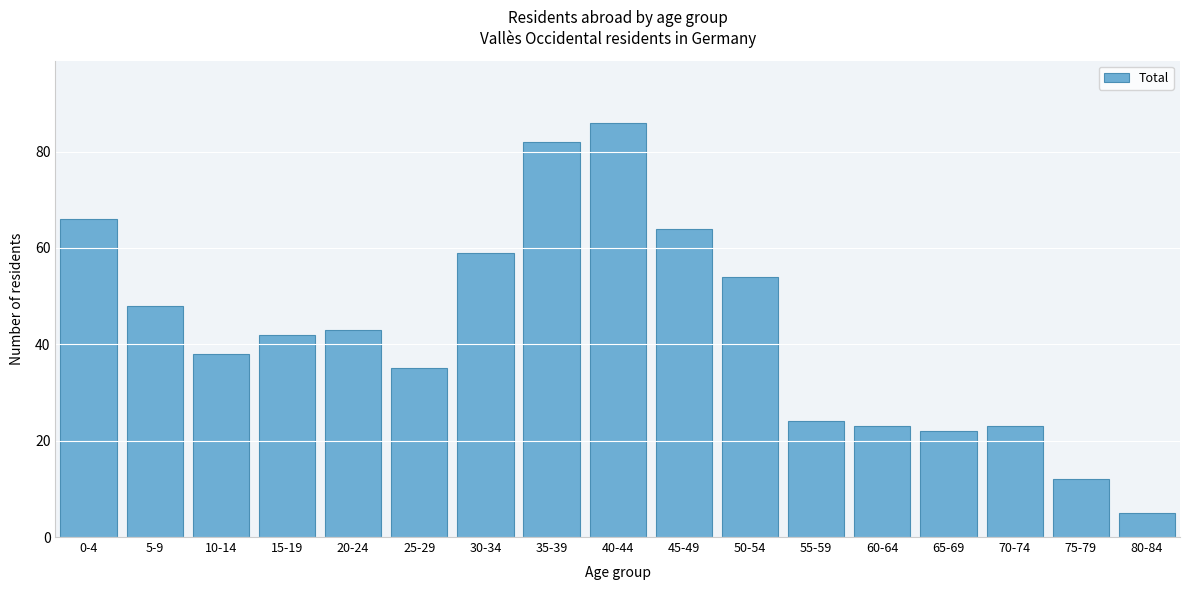

Reading right to left, list all the values displayed in this chart.

5	12	23	22	23	24	54	64	86	82	59	35	43	42	38	48	66